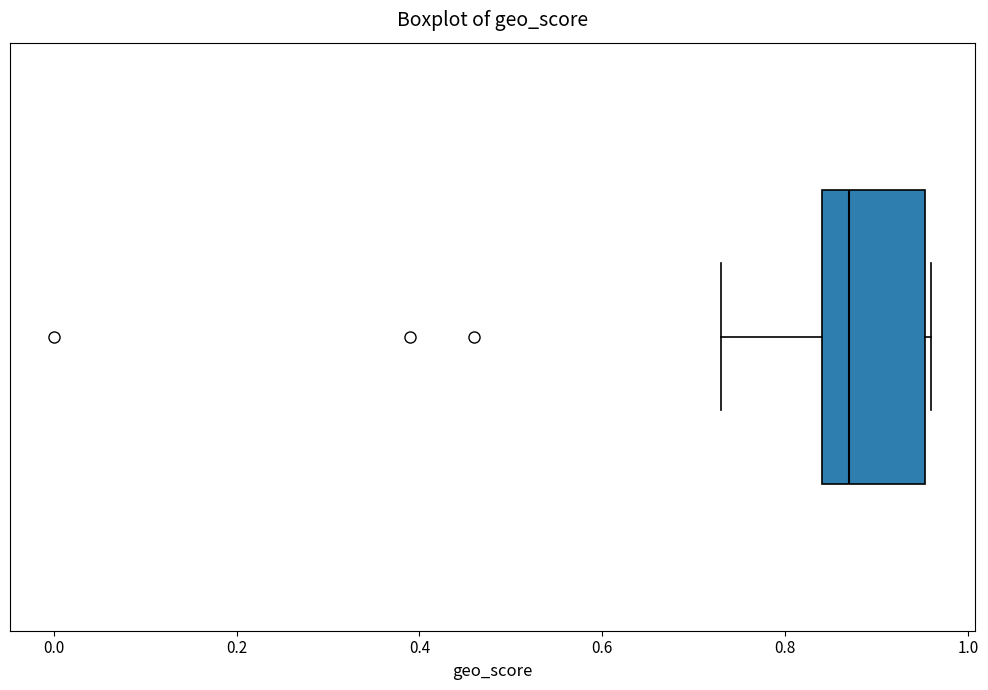

Read this box plot against the x-axis: the position of the median line, the range covered by the box, and the ends of both whiskers. The values are not printed on the chart, so give them approximately, as read against the axis.

median 0.88, box 0.84 to 0.96, whiskers 0.74 to 0.96 (just right of the box's right edge)